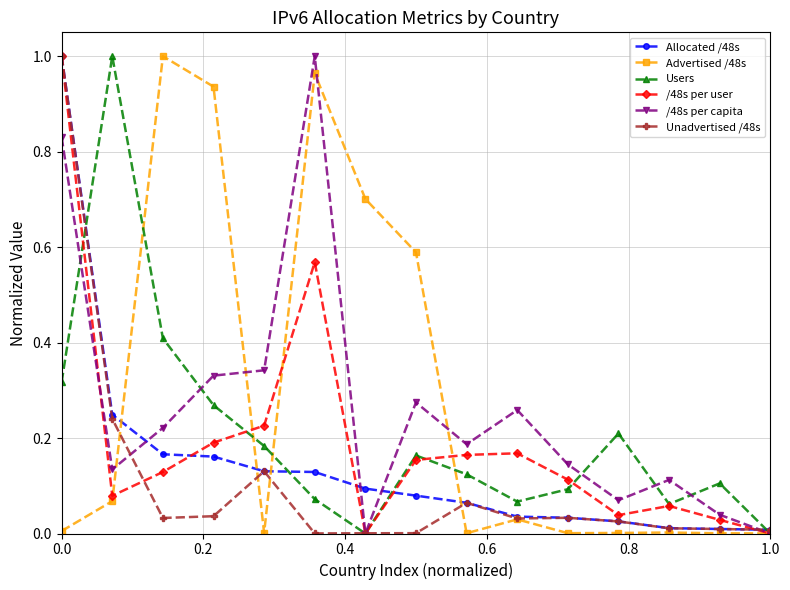

In Users, how many points are lower than both neighbors (excluding endpoints)?

3